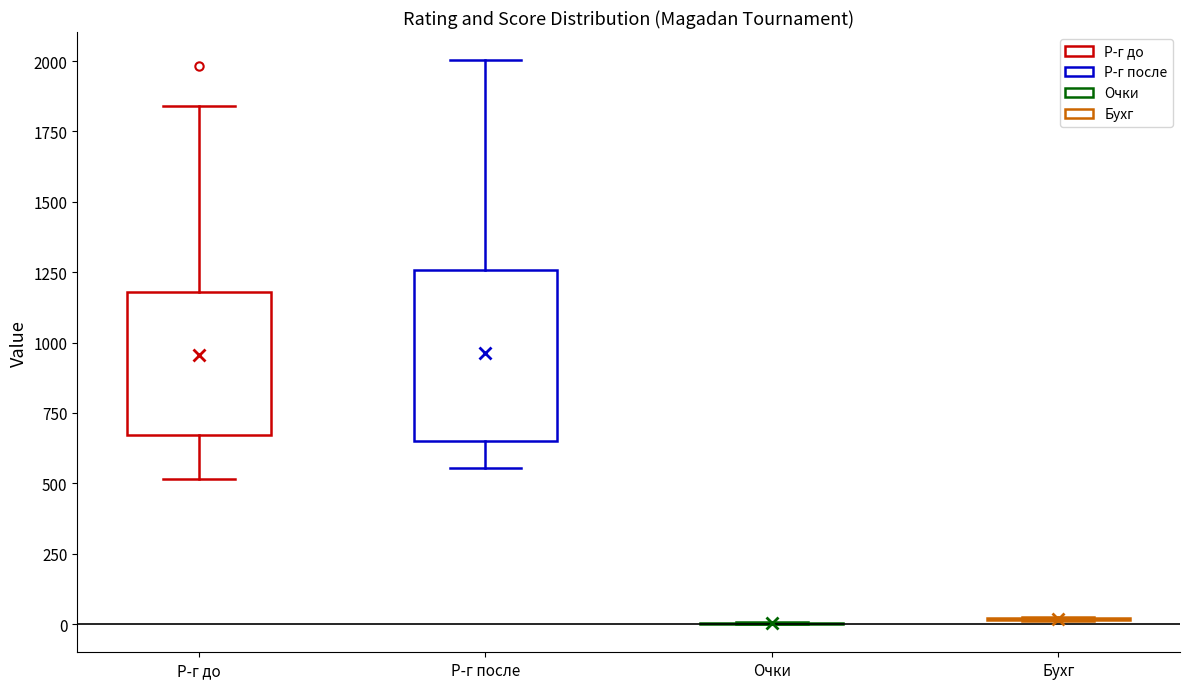

Reading left to right, read every box against the y-axis: the position of its median line, the range the box covers, and the ends of its whiskers. The values are not printed on the chart, so give them approximately, as read against the axis.

Р-г до: median 850, box 650 to 1200, whiskers 500 to 1850
Р-г после: median 850, box 650 to 1250, whiskers 550 to 2000
Очки: box collapsed to a line at 0, whiskers 0 to 0
Бухг: box collapsed to a line at 0, whiskers 0 to 50